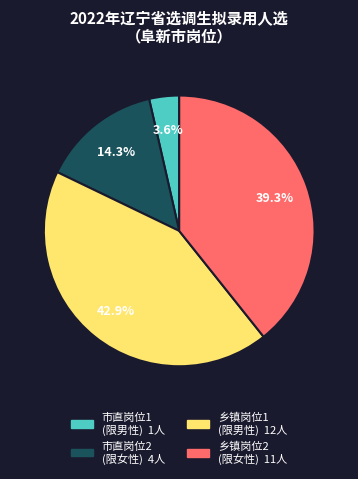

Does any single category account for the majority?

No